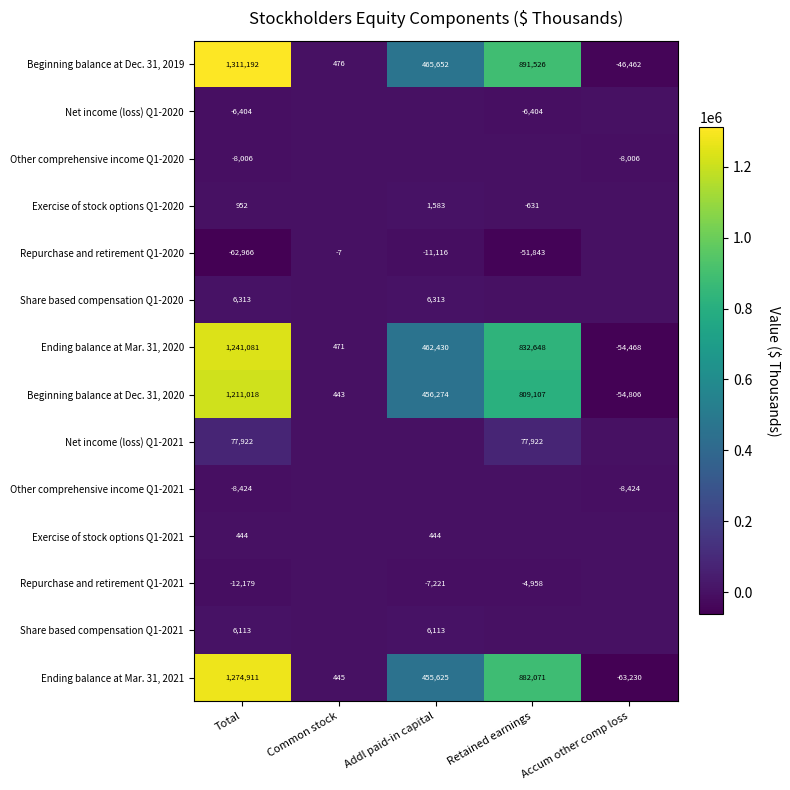

What is the difference between the Ending balance at Mar. 31, 2020 values at Addl paid-in capital and Common stock?

461959